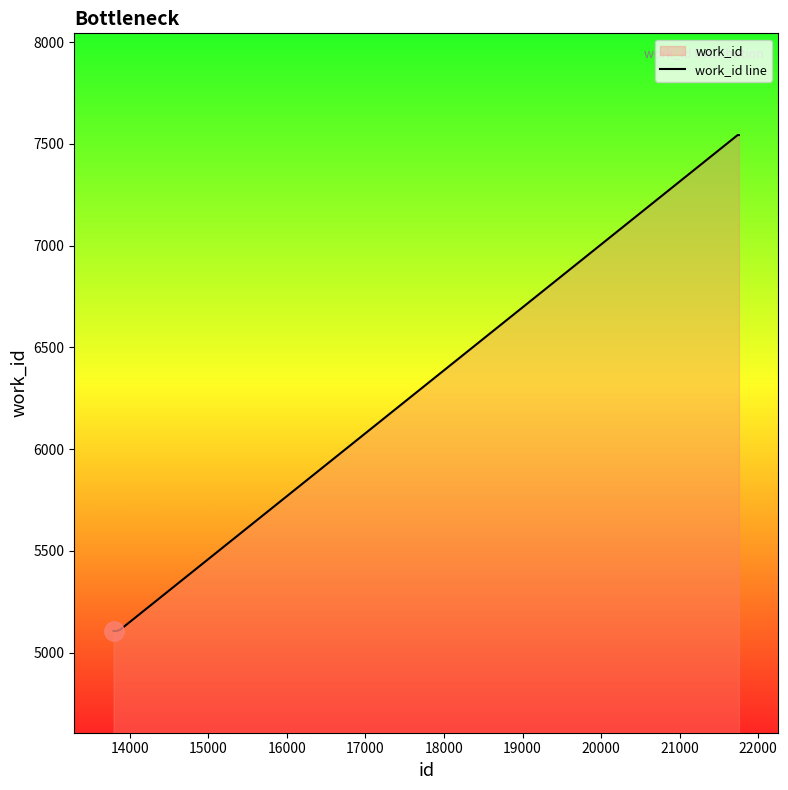

What is the maximum value shown in the chart?

7544